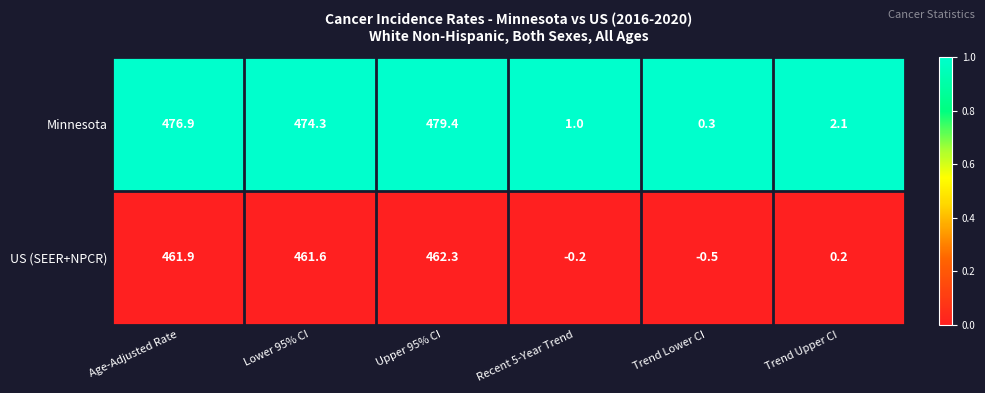

Count the number of categories in the chart.

6